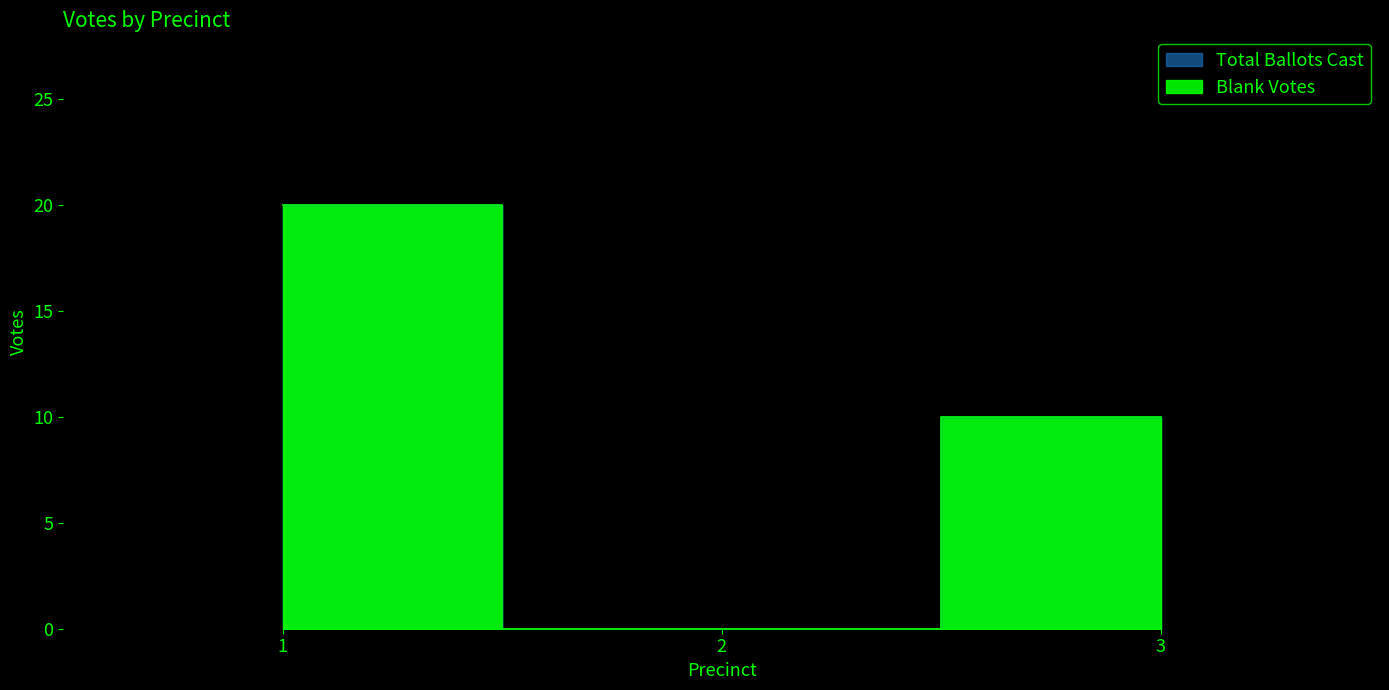

Reading left to right, list all the values displayed in this chart.

Blank Votes: 20	0	10
Total Ballots Cast: 20	0	10